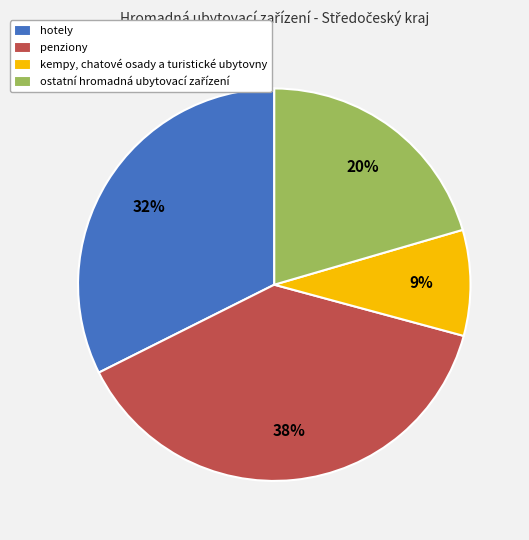

Do hotely and kempy, chatové osady a turistické ubytovny together represent more than half of the pie?

No